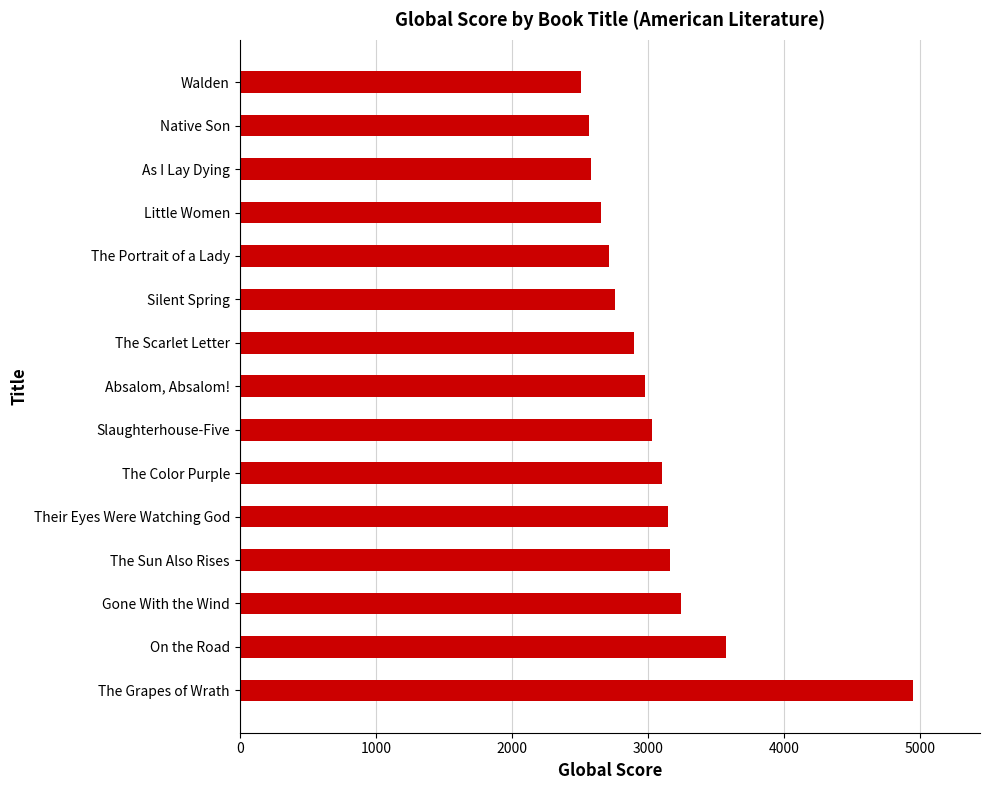

Rank the categories by value from lowest to highest.

Walden, Native Son, As I Lay Dying, Little Women, The Portrait of a Lady, Silent Spring, The Scarlet Letter, Absalom, Absalom!, Slaughterhouse-Five, The Color Purple, Their Eyes Were Watching God, The Sun Also Rises, Gone With the Wind, On the Road, The Grapes of Wrath